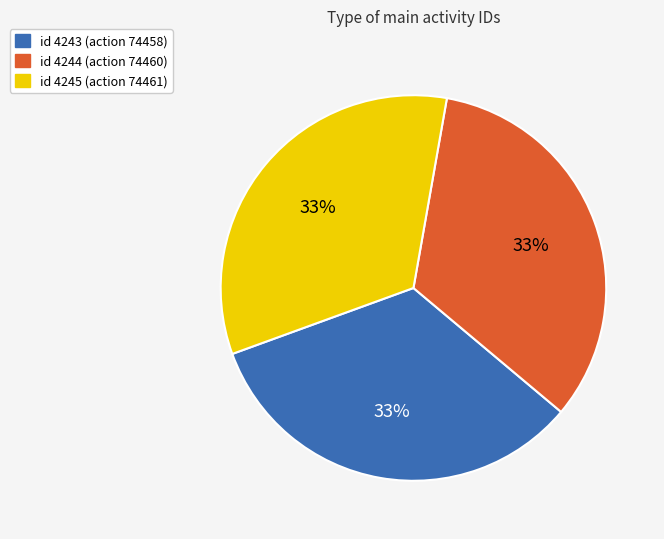

Approximately how many times larger is the value at id 4243 (action 74458) compared to id 4244 (action 74460)?

1.0